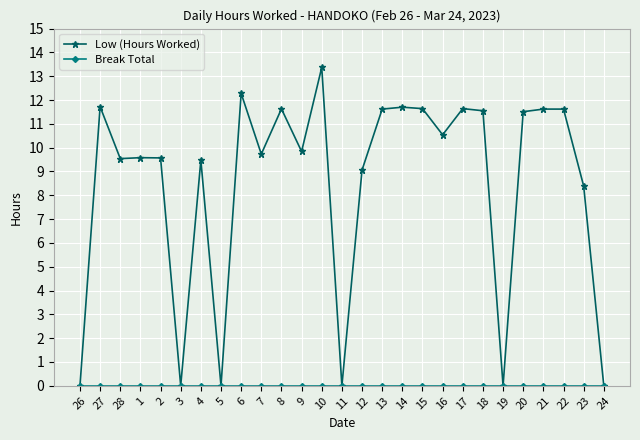

What is the label of the 26th point from the right?

27